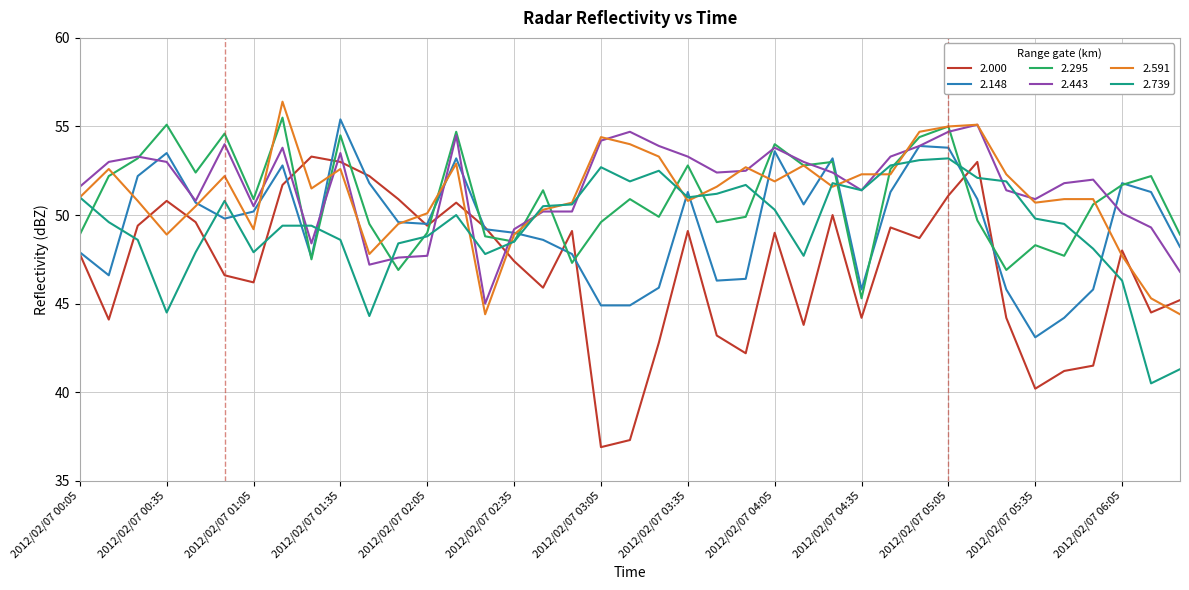

What is the lowest value of the 2.591 series?

44.4